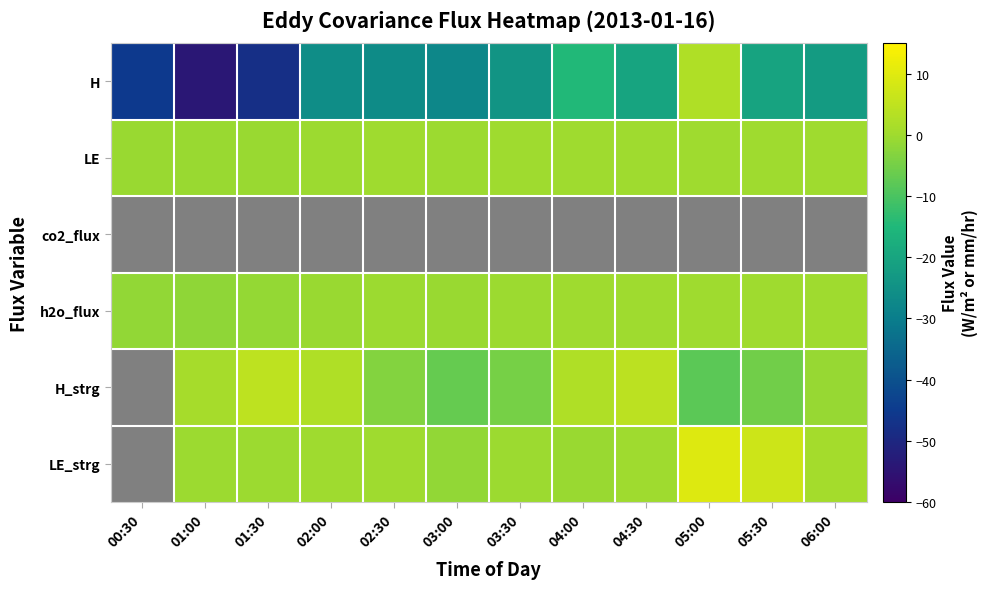

Read the LE_strg value at 04:00.

-0.7